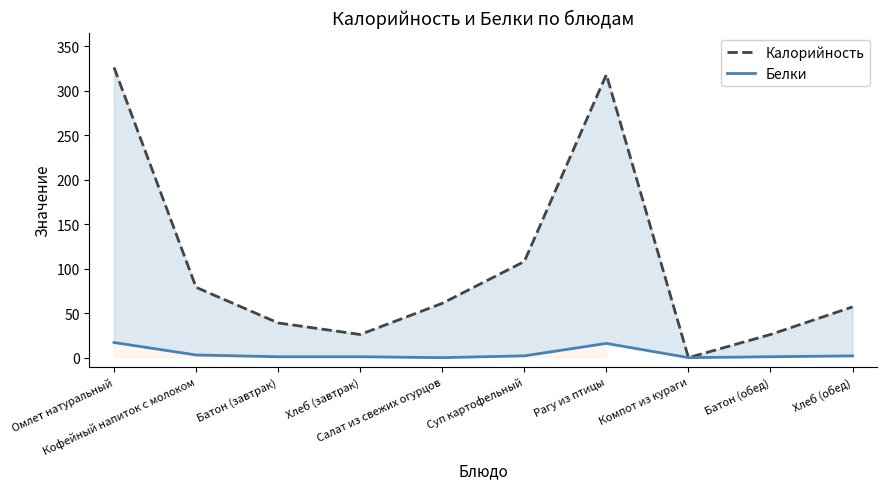

The Калорийность series shows 498 at Омлет натуральный. True or false?

False